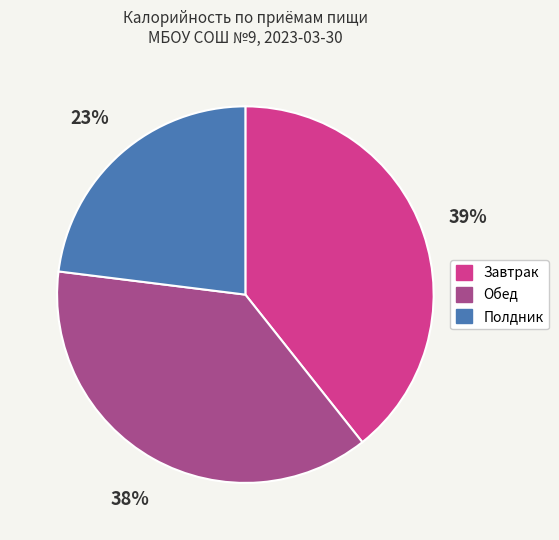

Does Полдник represent more than half of the total?

No